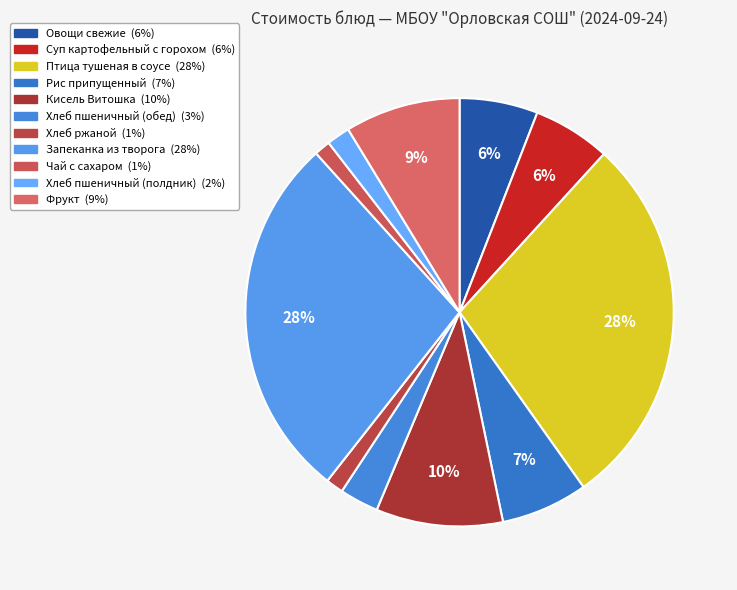

The Птица тушеная в соусе slice represents 28% of the pie. True or false?

True